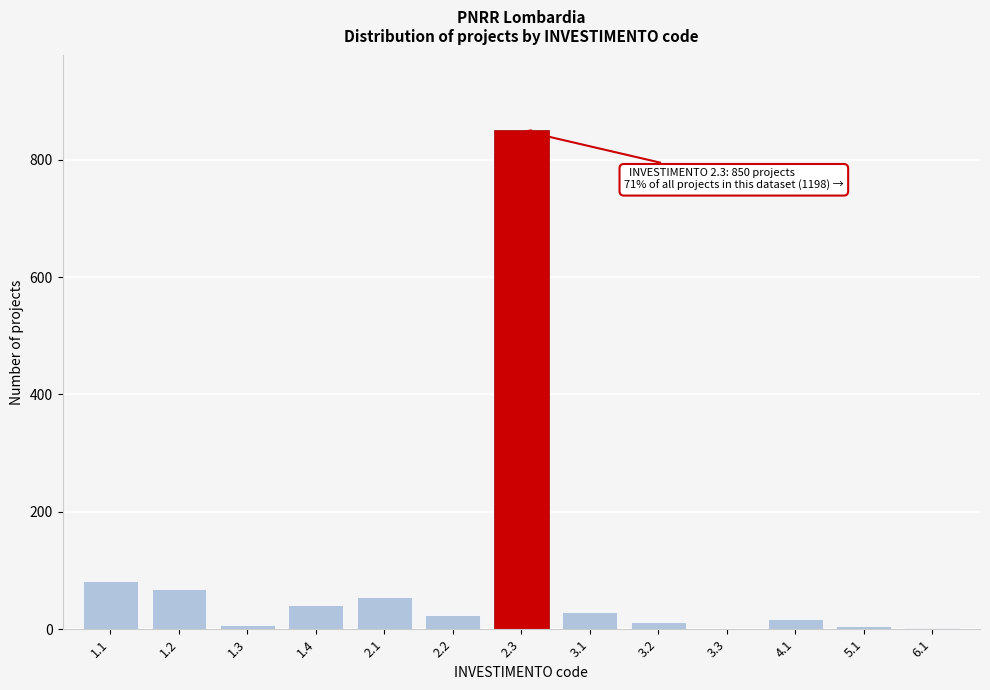

What is the sum of all values?

1198